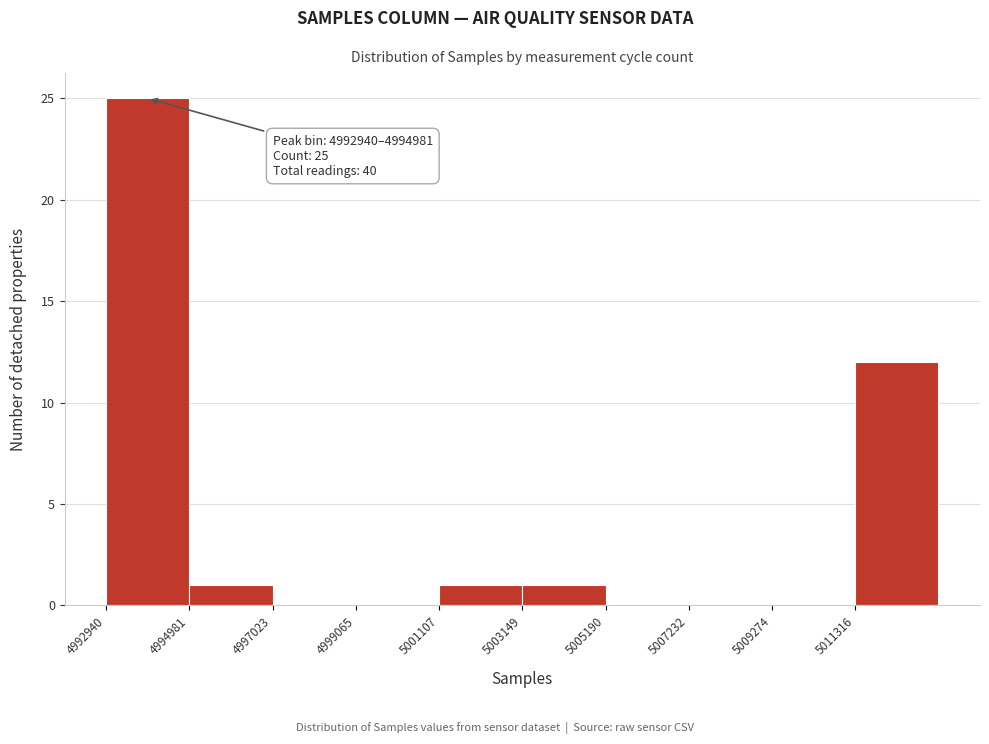

Which range on the x-axis has the tallest bar?

4993000 to 4995000